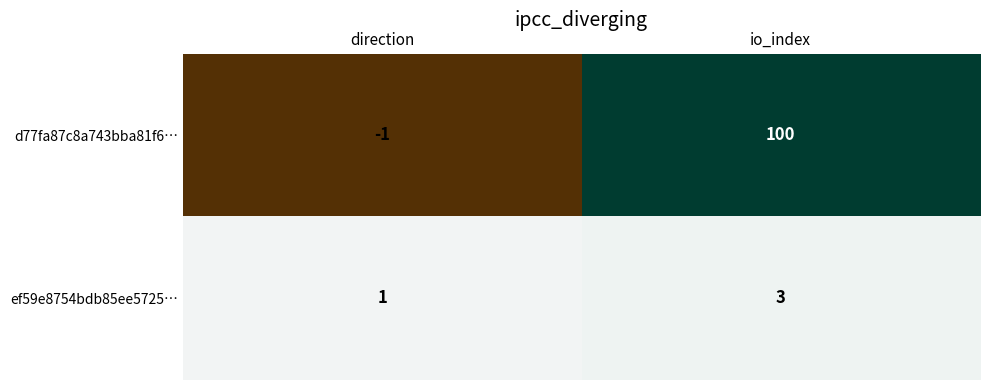

What is the sum of all ef59e8754bdb85ee5725… values?

4